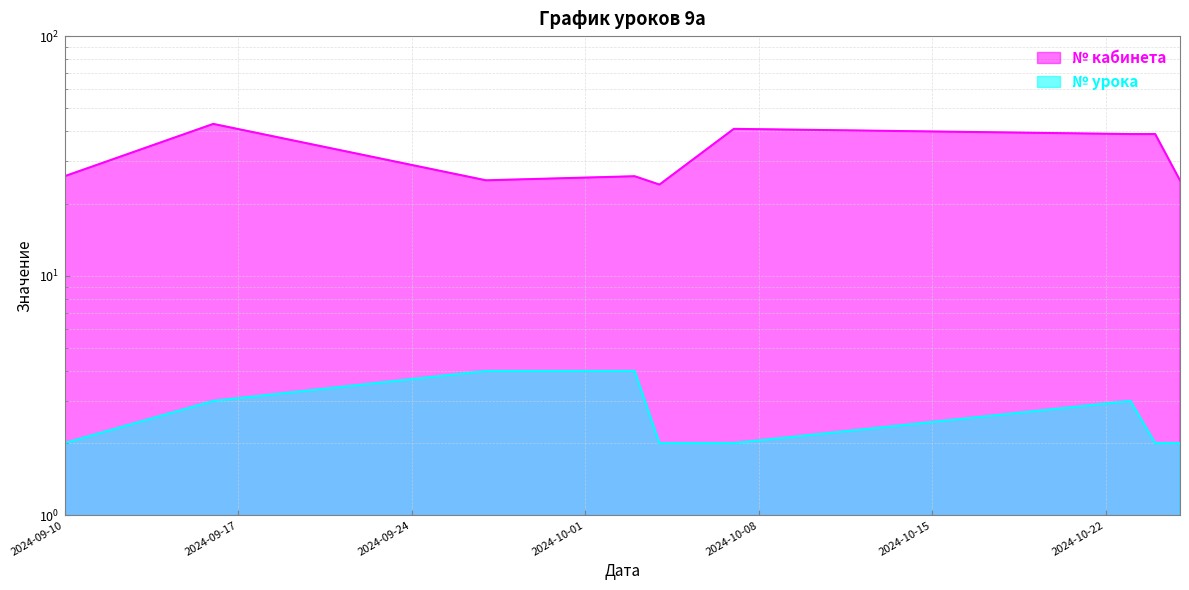

Count the number of data series in this chart.

2